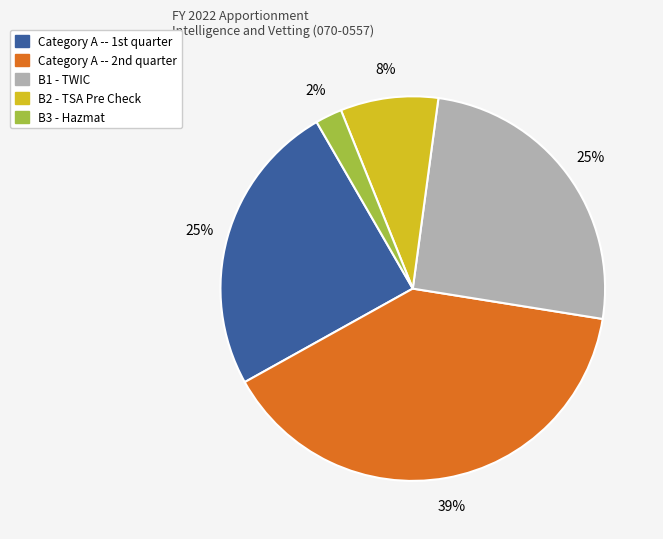

How many slices are in this pie chart?

5